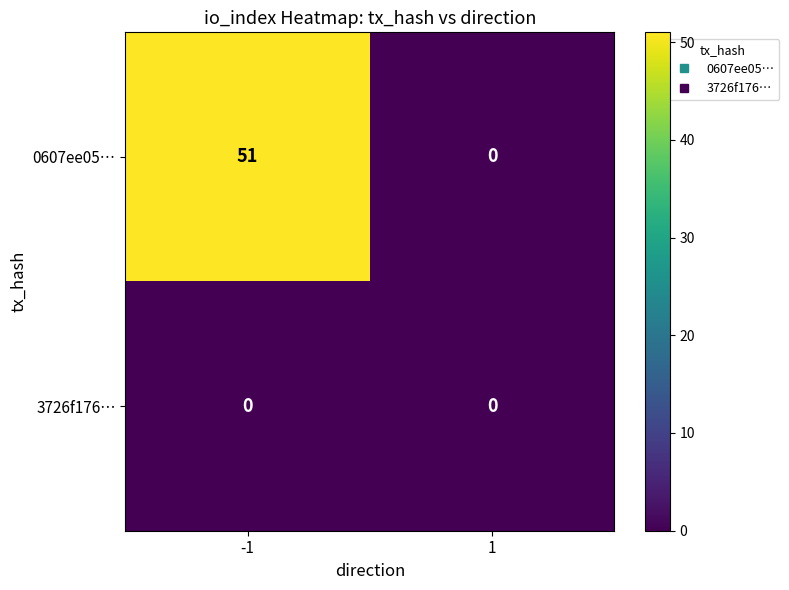

List the series in order of their peak value, lowest first.

3726f176…, 0607ee05…